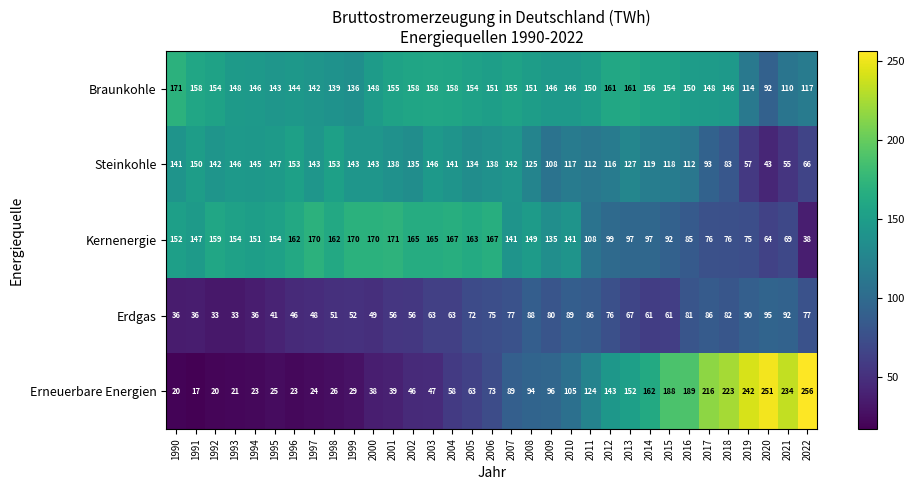

The value of Erneuerbare Energien at 2021 is 234. True or false?

True